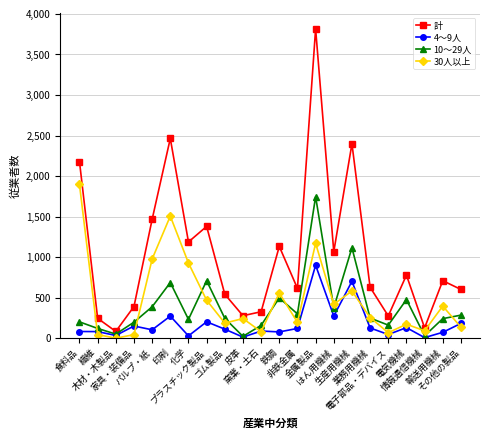

What is the maximum value shown in the chart?

3816